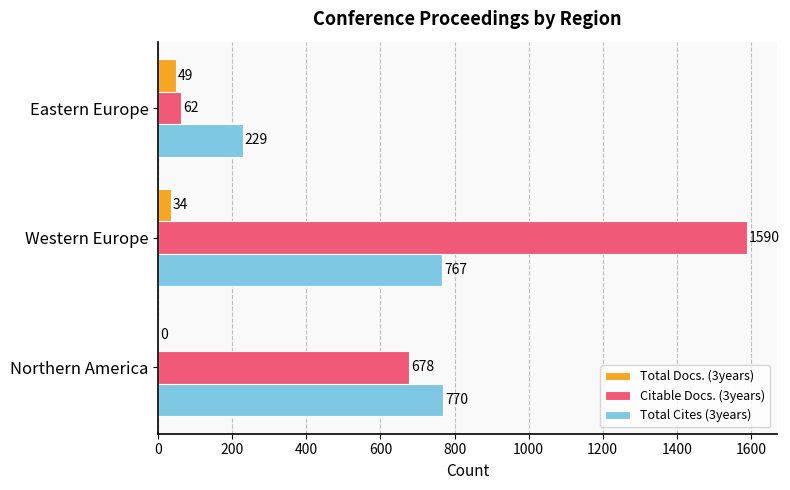

The Citable Docs. (3years) series shows 1590 at Western Europe. True or false?

True